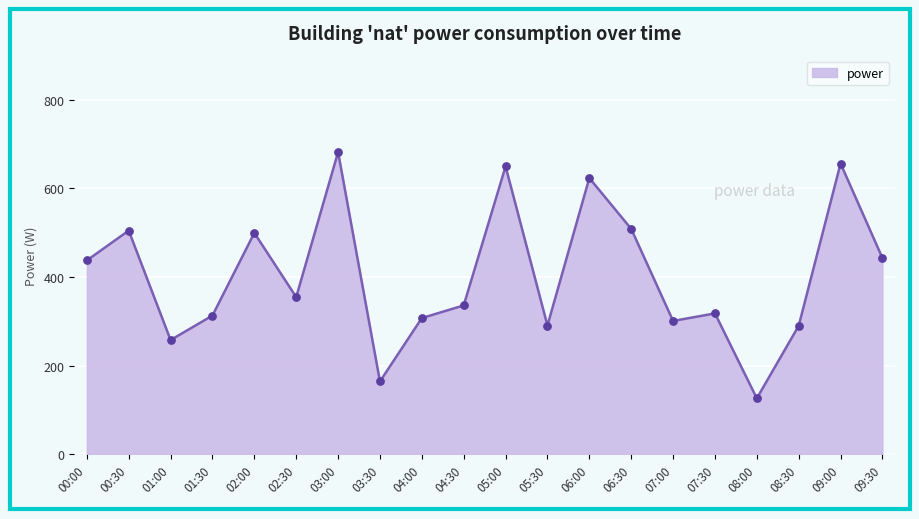

What is the change in value from 06:30 to 08:00?

-382.9